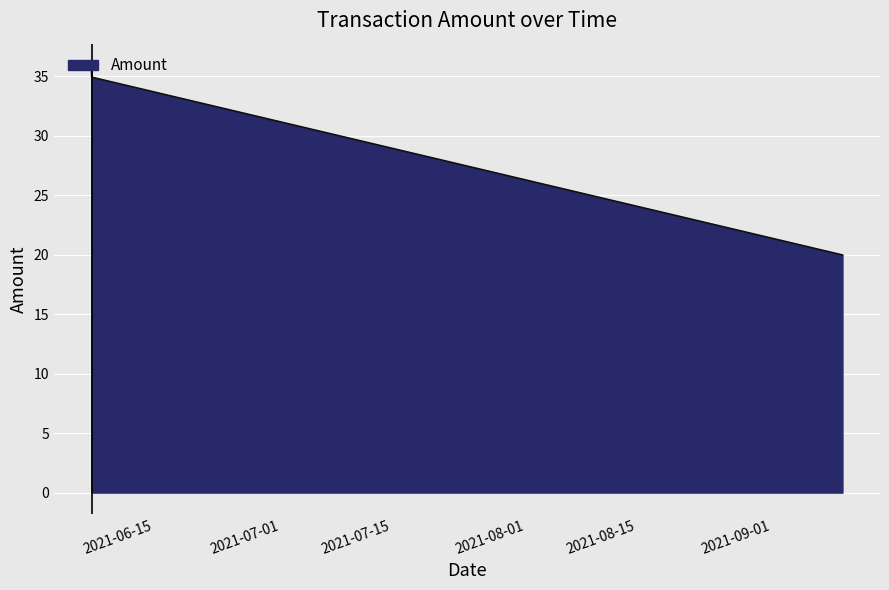

Reading left to right, what are all the values shown in this chart?

36.0	34.9	20.0	20.0